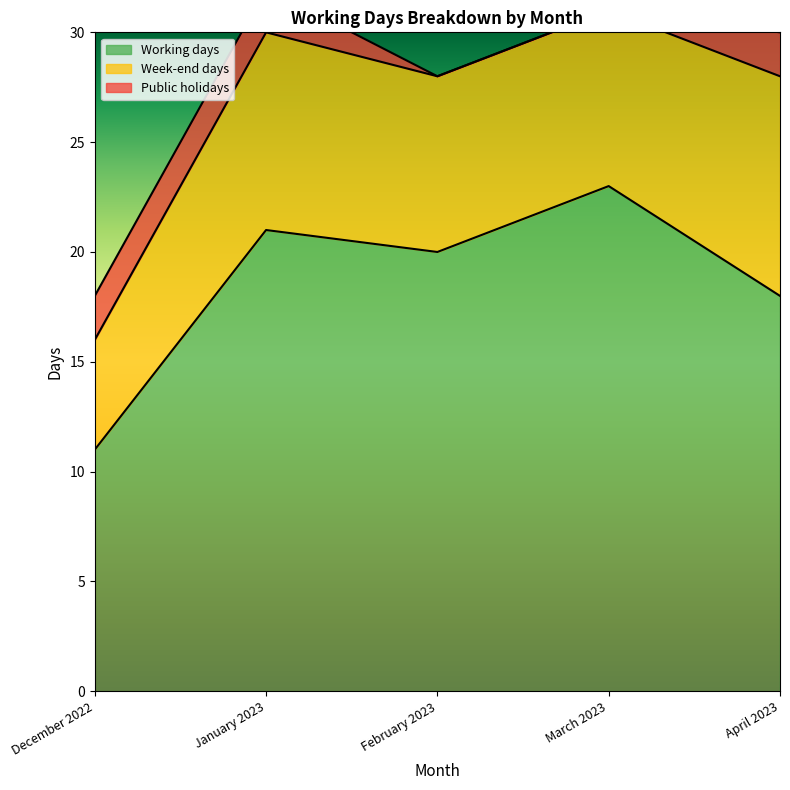

What is the label of the 1st point from the left?

December 2022